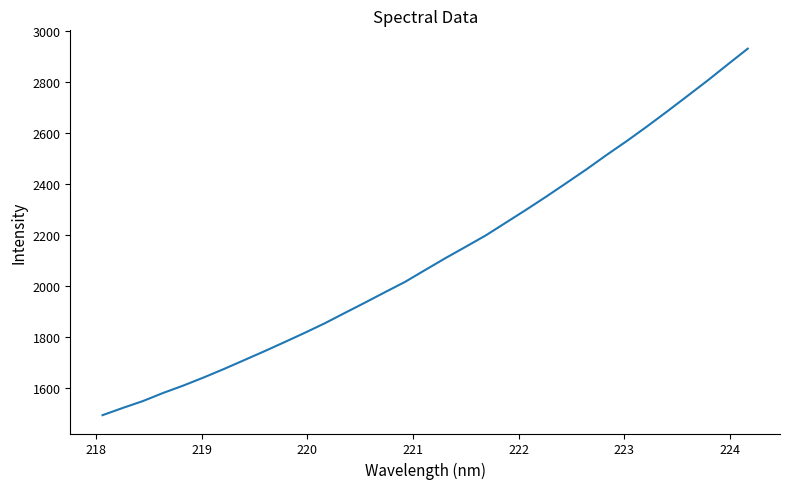

What is the minimum value shown in the chart?

1495.1